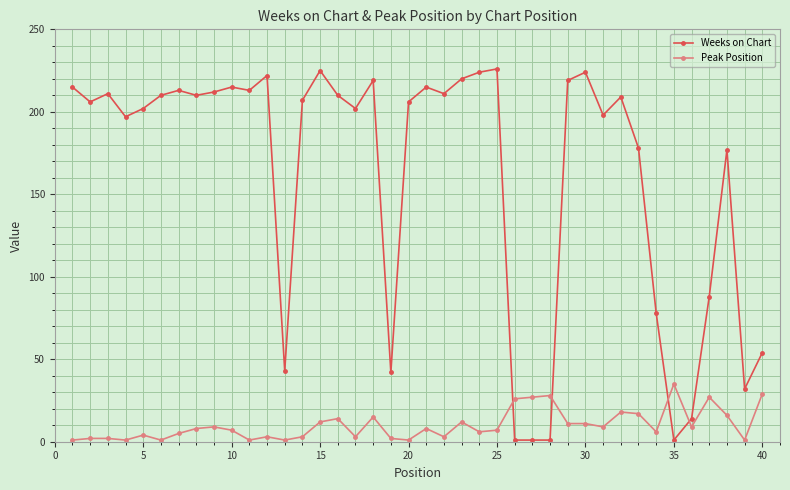

What is the sum of all Peak Position values?

401